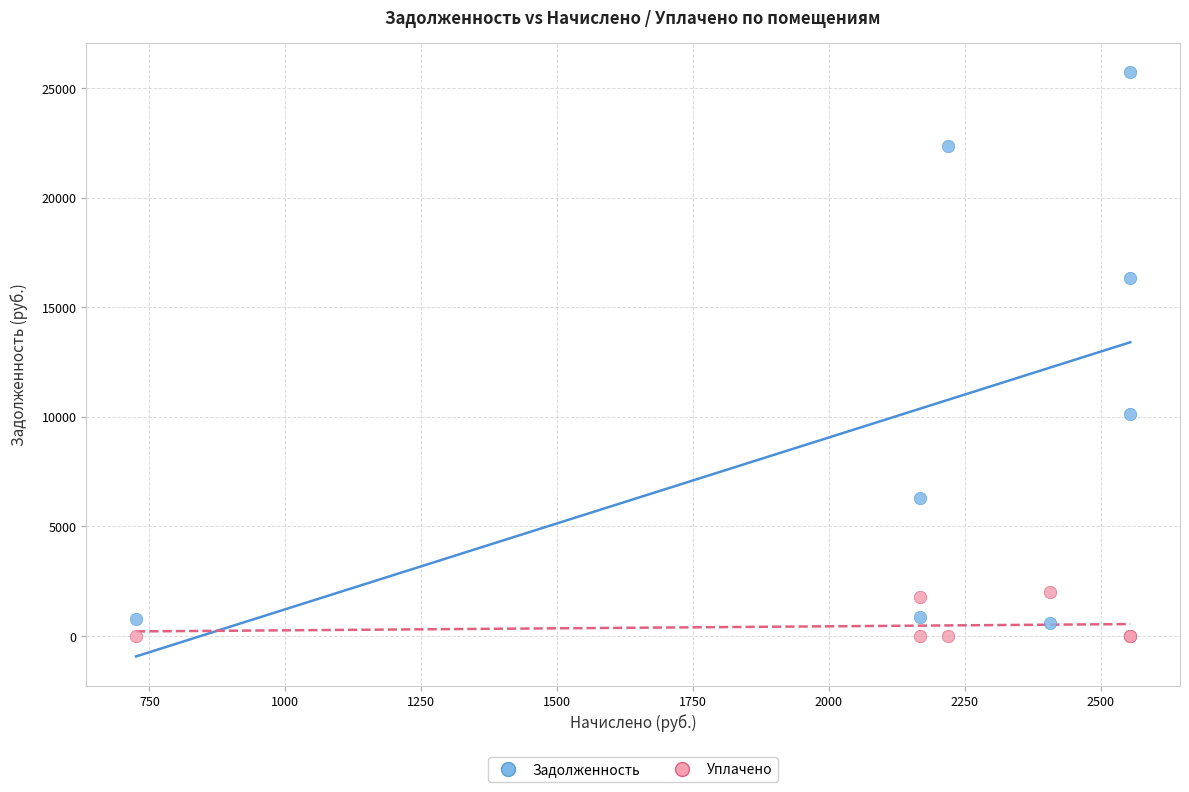

Across all series, what Y value is closest to 12866?

10117.4